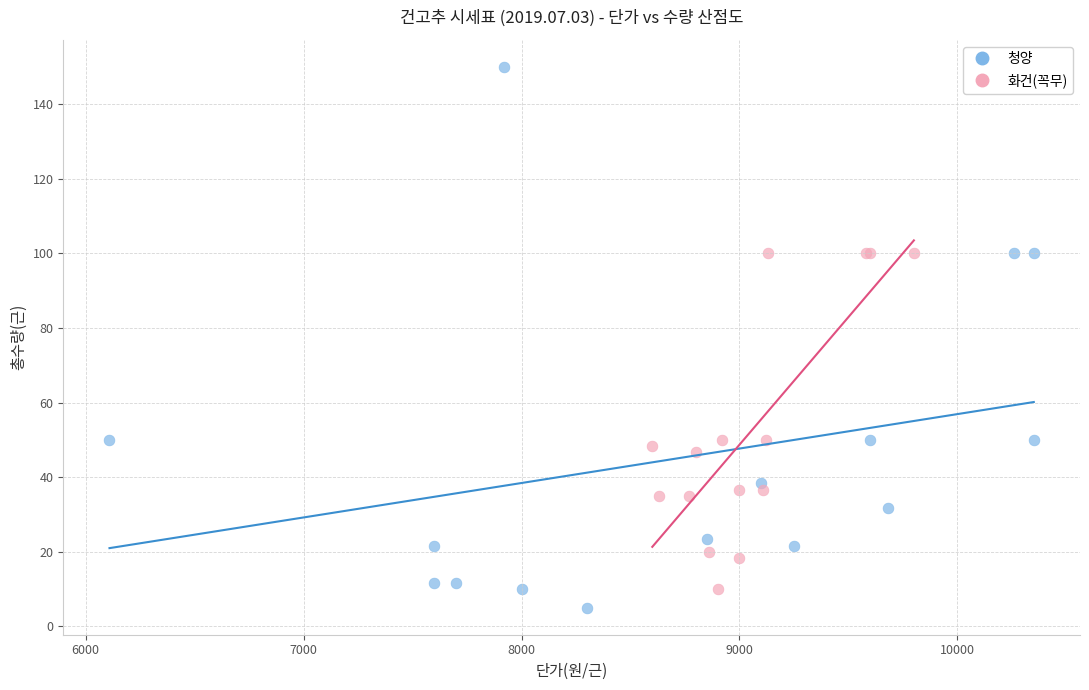

Which series has the largest Y range (max minus min)?

청양